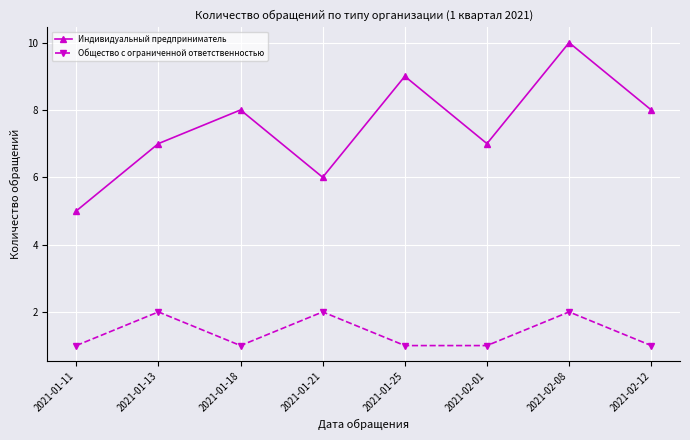

How many data points in Индивидуальный предприниматель are less than 8?

4